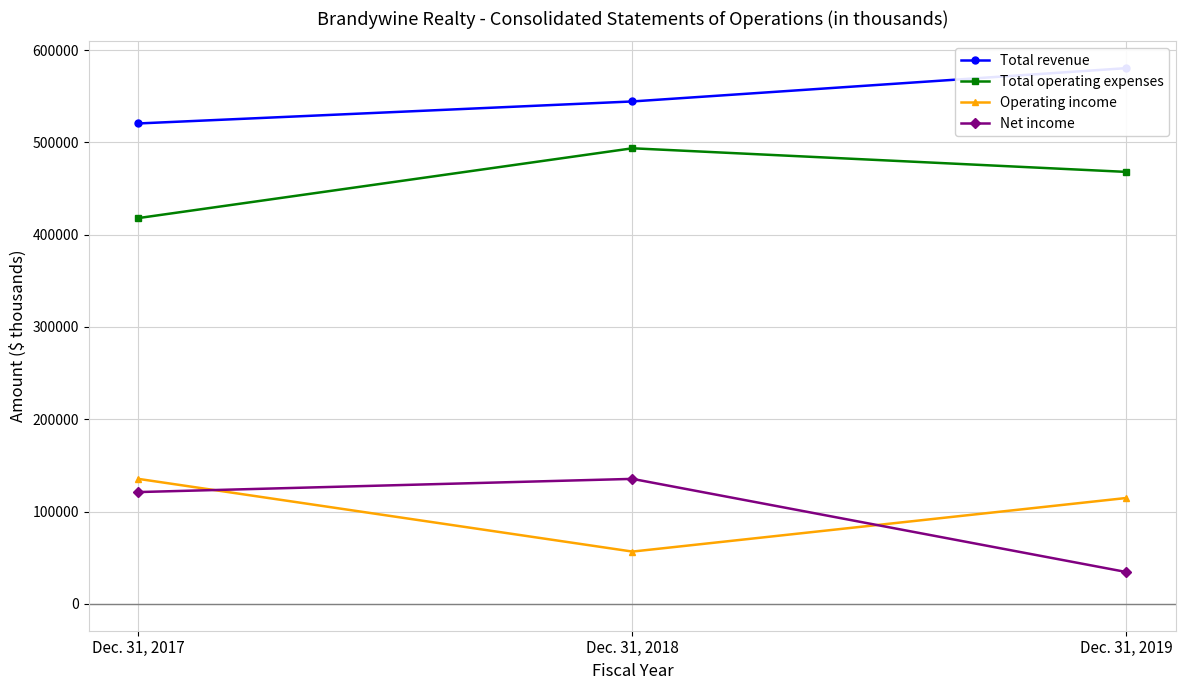

The value of Total revenue at Dec. 31, 2017 is 520493. True or false?

True